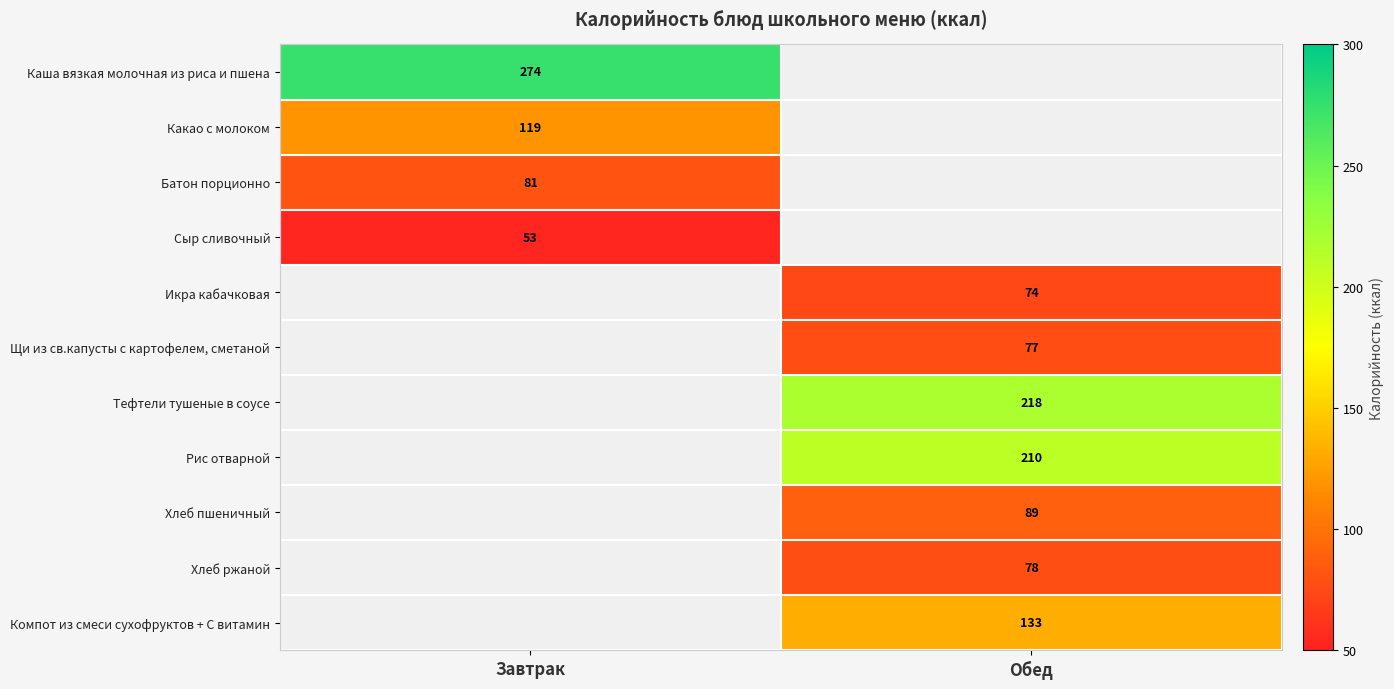

What is the smallest value displayed?

53.0